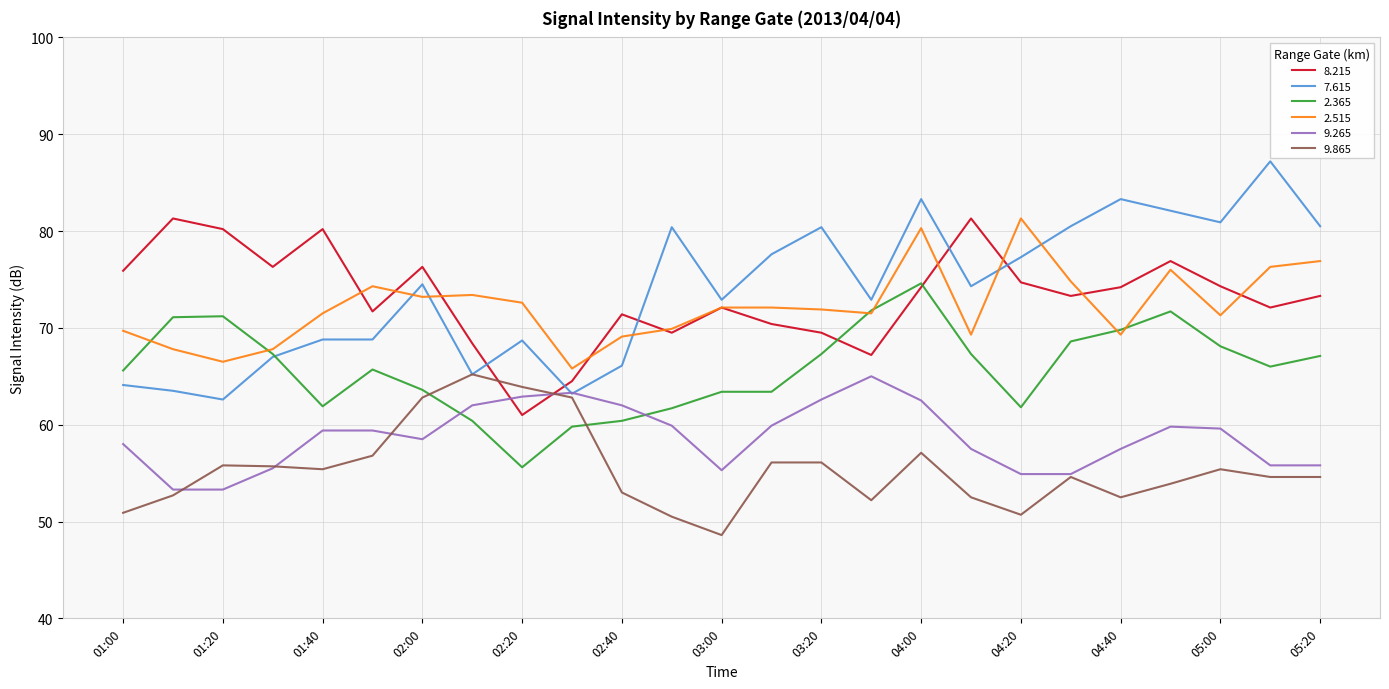

What is the minimum value for 2.515?

65.8